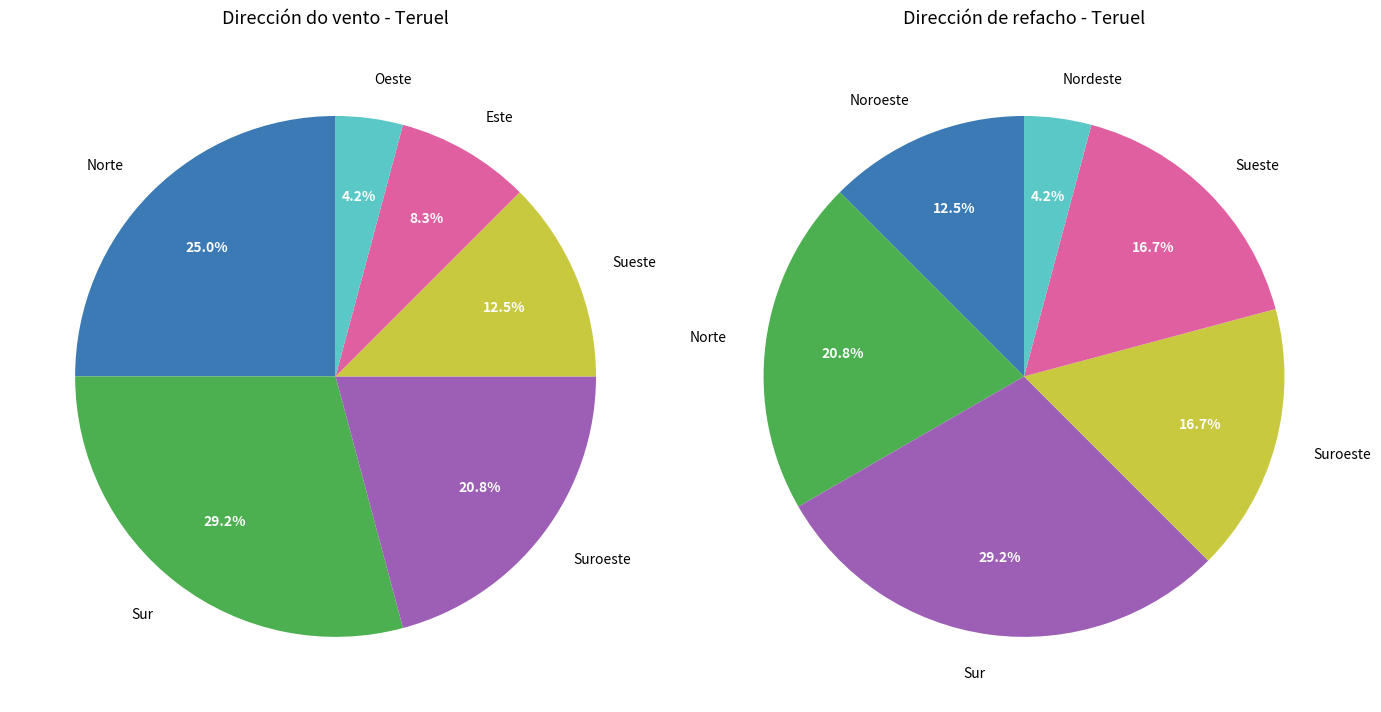

How much of the chart is everything except Sueste?

87.5%